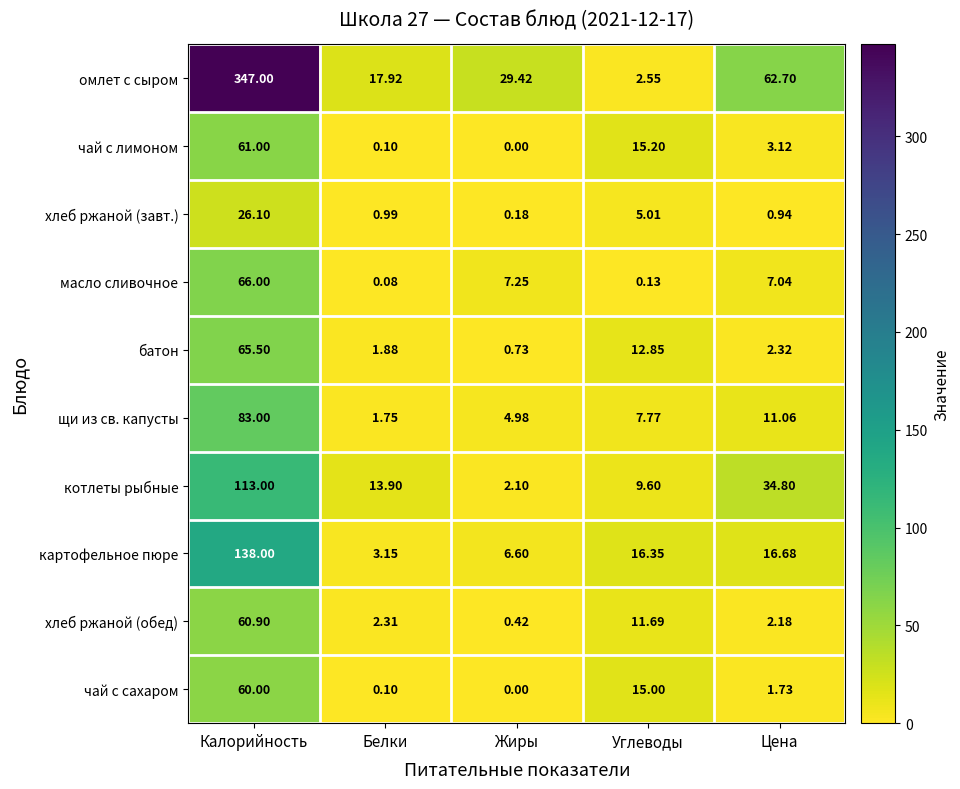

At Углеводы, list the series in order from largest to smallest.

картофельное пюре, чай с лимоном, чай с сахаром, батон, хлеб ржаной (обед), котлеты рыбные, щи из св. капусты, хлеб ржаной (завт.), омлет с сыром, масло сливочное